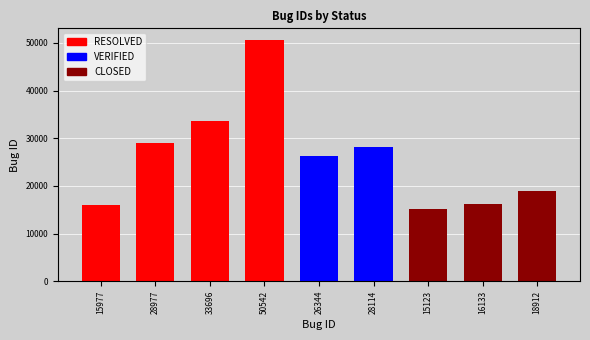

Reading left to right, extract all data points from this chart.

15977	28977	33696	50542	26344	28114	15123	16133	18912